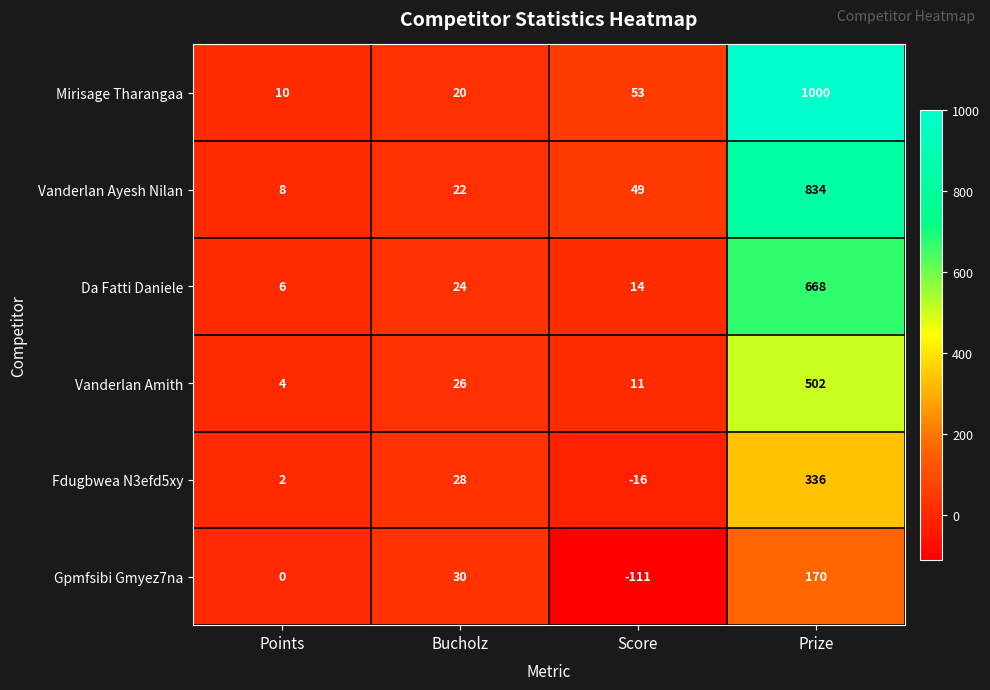

What is the smallest value displayed?

-111